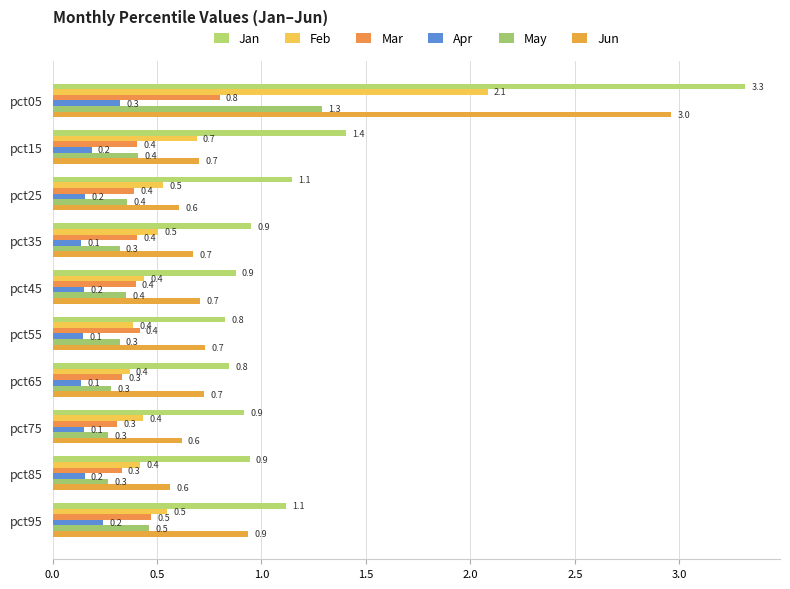

What is the smallest value displayed?

0.1